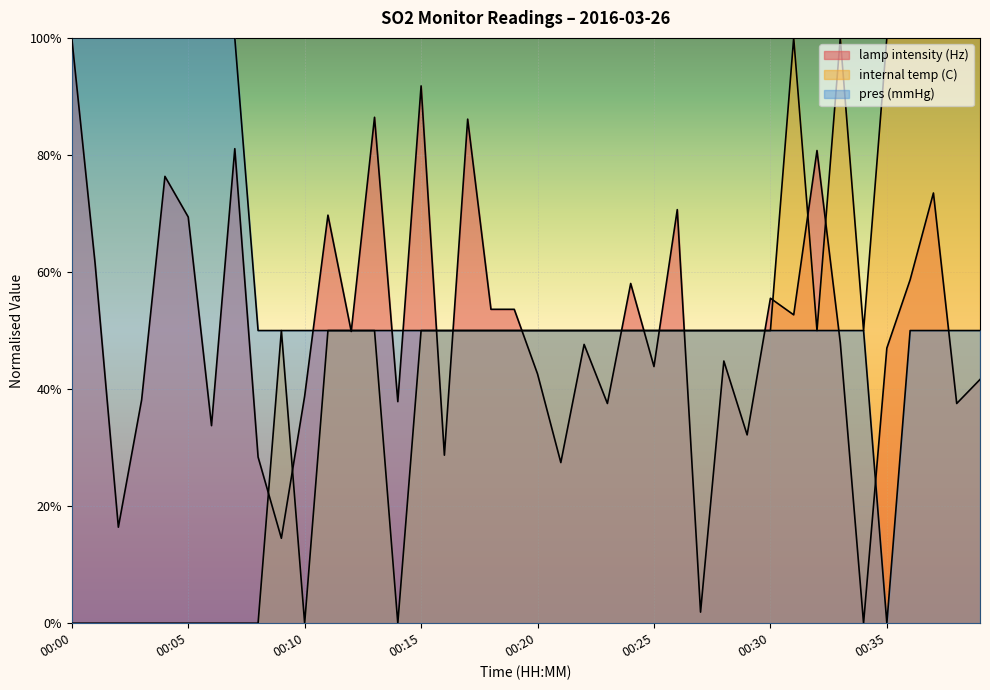

The internal temp (C) series shows 0.5 at 00:34. True or false?

True